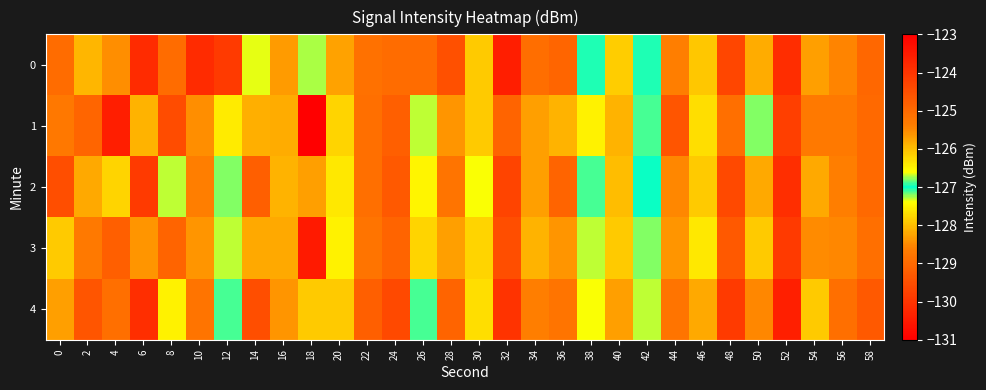

Reading left to right, extract all data points from this chart.

0: 0=-125.0	2=-125.9	4=-125.5	6=-123.8	8=-125.0	10=-123.8	12=-124.1	14=-126.7	16=-125.7	18=-127.3	20=-128.3	22=-128.9	24=-125.0	26=-125.0	28=-124.5	30=-126.1	32=-123.6	34=-125.1	36=-129.1	38=-127.0	40=-126.2	42=-127.0	44=-125.4	46=-126.1	48=-124.3	50=-125.8	52=-123.9	54=-128.3	56=-125.4	58=-125.0
1: 0=-125.3	2=-124.9	4=-123.6	6=-128.1	8=-124.4	10=-125.5	12=-126.4	14=-128.1	16=-125.8	18=-131.3	20=-126.2	22=-125.1	24=-124.8	26=-127.3	28=-125.6	30=-126.1	32=-124.9	34=-125.7	36=-128.1	38=-126.5	40=-125.9	42=-127.1	44=-124.6	46=-126.3	48=-125.1	50=-126.8	52=-124.2	54=-128.7	56=-125.3	58=-125.0
2: 0=-124.5	2=-125.8	4=-126.2	6=-124.1	8=-126.7	10=-125.4	12=-127.2	14=-124.8	16=-125.9	18=-128.3	20=-126.4	22=-125.1	24=-124.7	26=-127.5	28=-125.2	30=-126.6	32=-124.3	34=-125.7	36=-129.1	38=-126.9	40=-126.0	42=-127.0	44=-125.5	46=-126.1	48=-124.4	50=-125.8	52=-123.9	54=-128.2	56=-125.4	58=-125.0
3: 0=-126.1	2=-125.3	4=-124.8	6=-128.4	8=-124.9	10=-125.6	12=-126.7	14=-128.2	16=-125.8	18=-130.5	20=-126.5	22=-125.2	24=-124.9	26=-127.8	28=-125.7	30=-126.2	32=-124.5	34=-125.9	36=-128.4	38=-126.7	40=-126.1	42=-127.2	44=-125.6	46=-126.4	48=-124.7	50=-126.1	52=-124.1	54=-128.5	56=-125.5	58=-125.1
4: 0=-125.7	2=-124.6	4=-125.1	6=-123.9	8=-126.5	10=-125.2	12=-126.9	14=-124.5	16=-125.6	18=-127.9	20=-126.1	22=-124.8	24=-124.4	26=-127.1	28=-124.9	30=-126.3	32=-124.0	34=-125.4	36=-128.8	38=-126.6	40=-125.7	42=-126.7	44=-125.2	46=-125.8	48=-124.1	50=-125.5	52=-123.6	54=-127.9	56=-125.1	58=-124.7